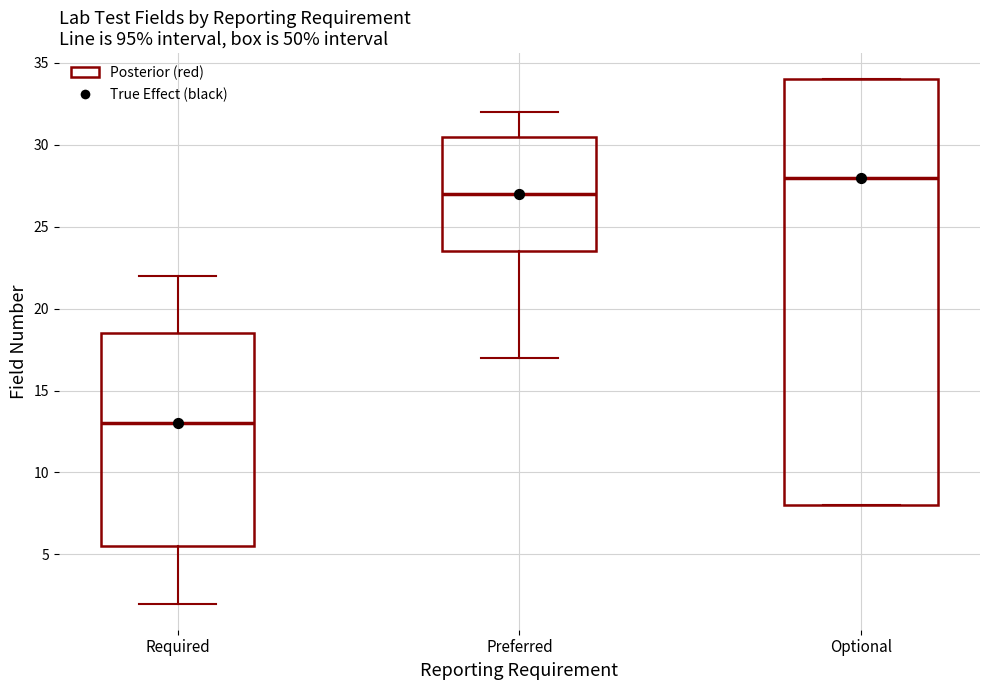

Reading left to right, transcribe this box plot: for each box, give where its median line is, the range the box spans, and where its two whiskers end, as read against the y-axis. The values are not printed on the chart, so give them approximately, as read against the axis.

Required: median 13.0, box 5.5 to 18.5, whiskers 2.0 to 22.0
Preferred: median 27.0, box 23.5 to 30.5, whiskers 17.0 to 32.0
Optional: median 28.0, box 8.0 to 34.0, whiskers 8.0 to 34.0